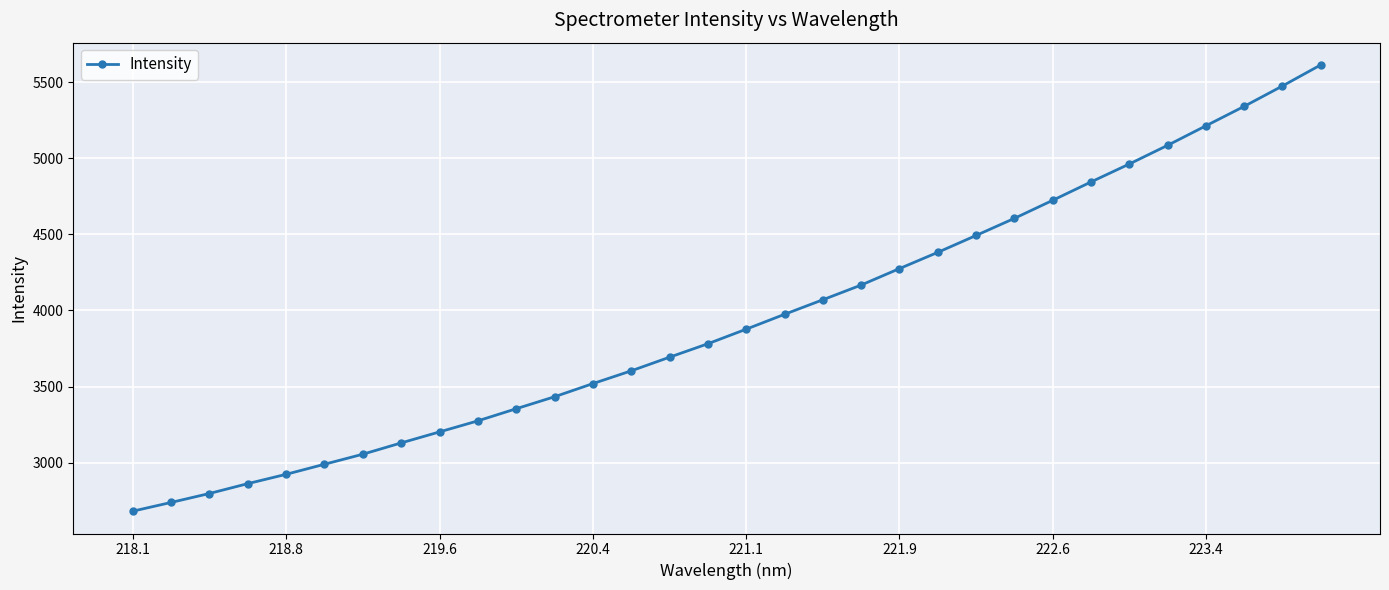

Reading left to right, what are all the values shown in this chart?

2681.3	2738.7	2797.5	2862.3	2923.5	2989.6	3055.6	3129.8	3202.1	3274.7	3354.3	3433.0	3519.4	3603.3	3692.9	3781.2	3876.9	3974.5	4070.1	4166.7	4274.9	4381.5	4492.5	4604.7	4723.2	4843.7	4961.7	5084.3	5212.4	5340.2	5474.1	5612.4